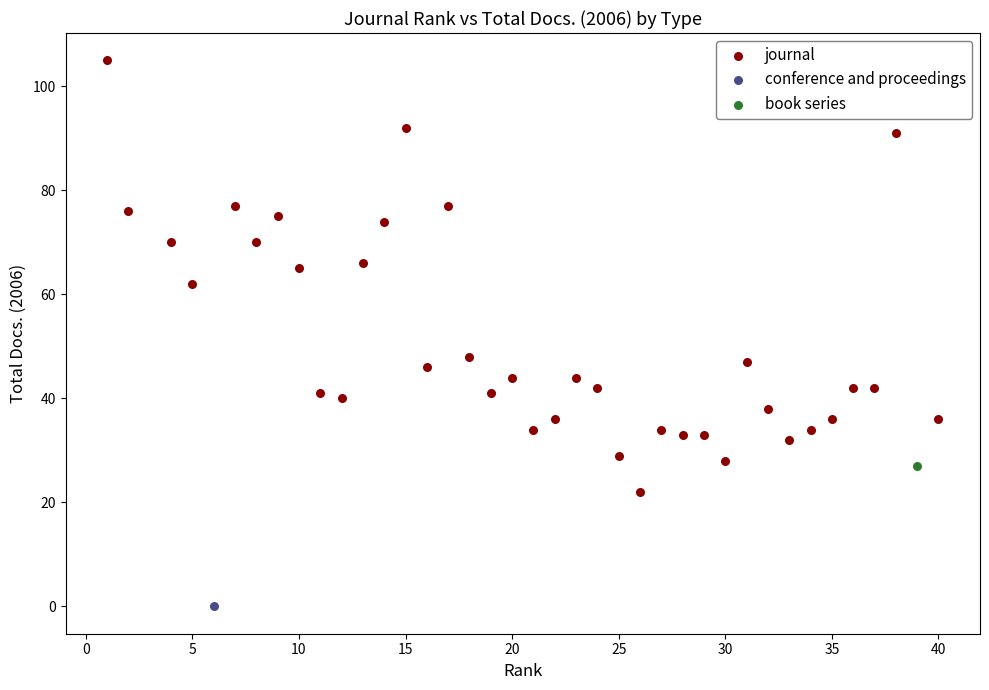

What are all the series names shown in the legend?

journal, conference and proceedings, book series